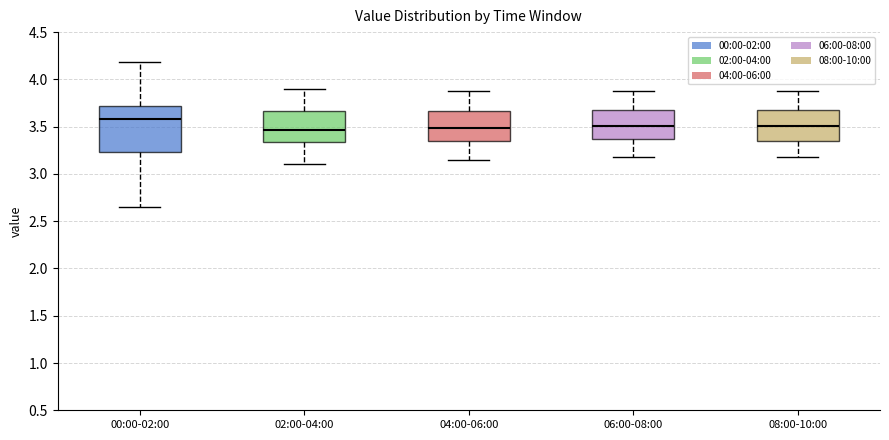

Reading left to right, read every box against the y-axis: the position of its median line, the range the box covers, and the ends of its whiskers. The values are not printed on the chart, so give them approximately, as read against the axis.

00:00-02:00: median 3.60, box 3.25 to 3.70, whiskers 2.65 to 4.20
02:00-04:00: median 3.45, box 3.35 to 3.65, whiskers 3.10 to 3.90
04:00-06:00: median 3.50, box 3.35 to 3.65, whiskers 3.15 to 3.90
06:00-08:00: median 3.50, box 3.35 to 3.70, whiskers 3.20 to 3.90
08:00-10:00: median 3.50, box 3.35 to 3.70, whiskers 3.20 to 3.90